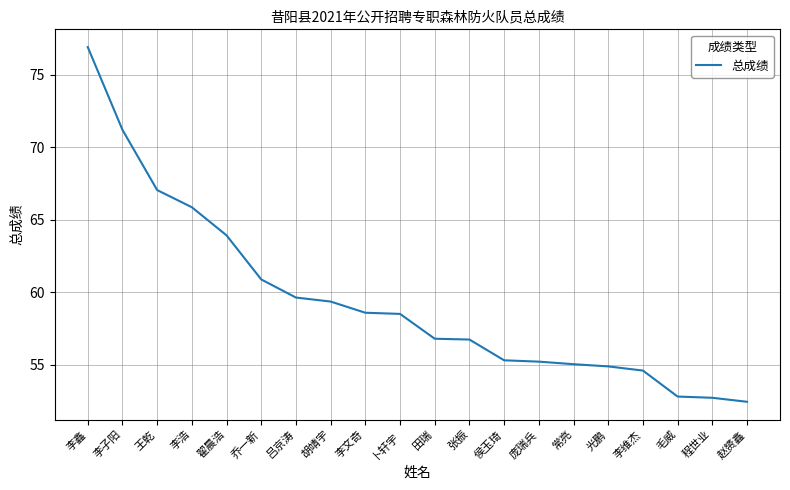

Does the chart have visible grid lines?

Yes